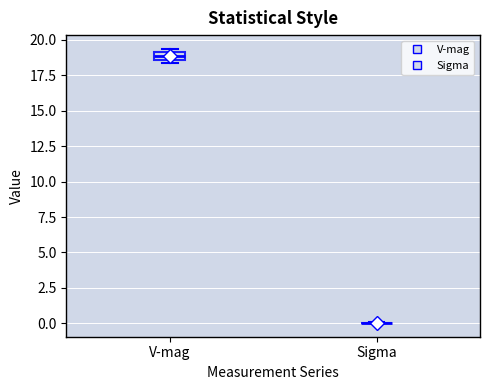

Where is the upper edge of the box for V-mag on the y-axis? The values are not printed on the chart, so give them approximately, as read against the axis.

19.0